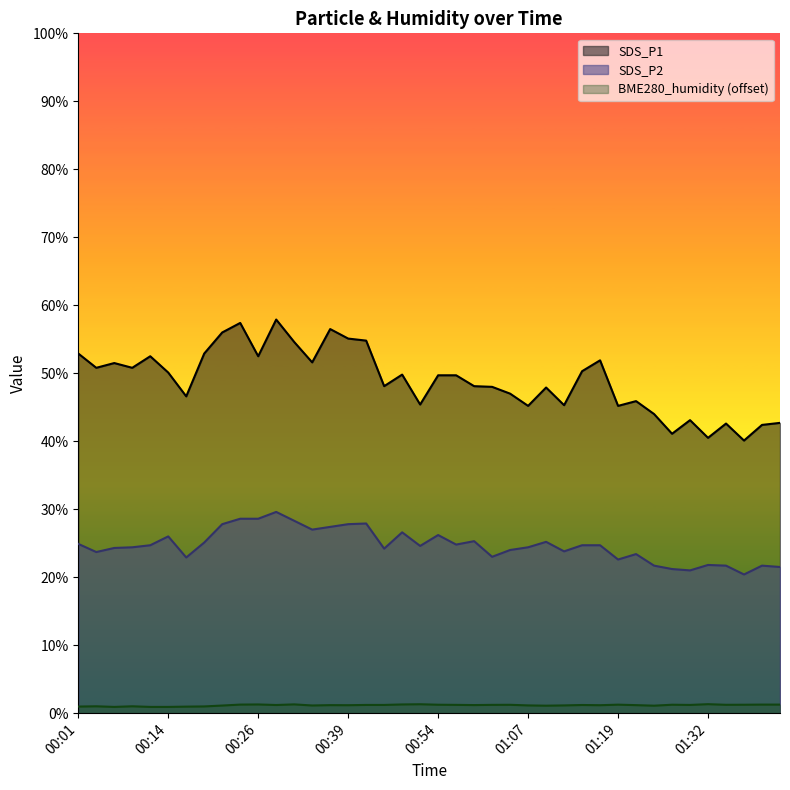

Where is the first local maximum for SDS_P1?

00:06